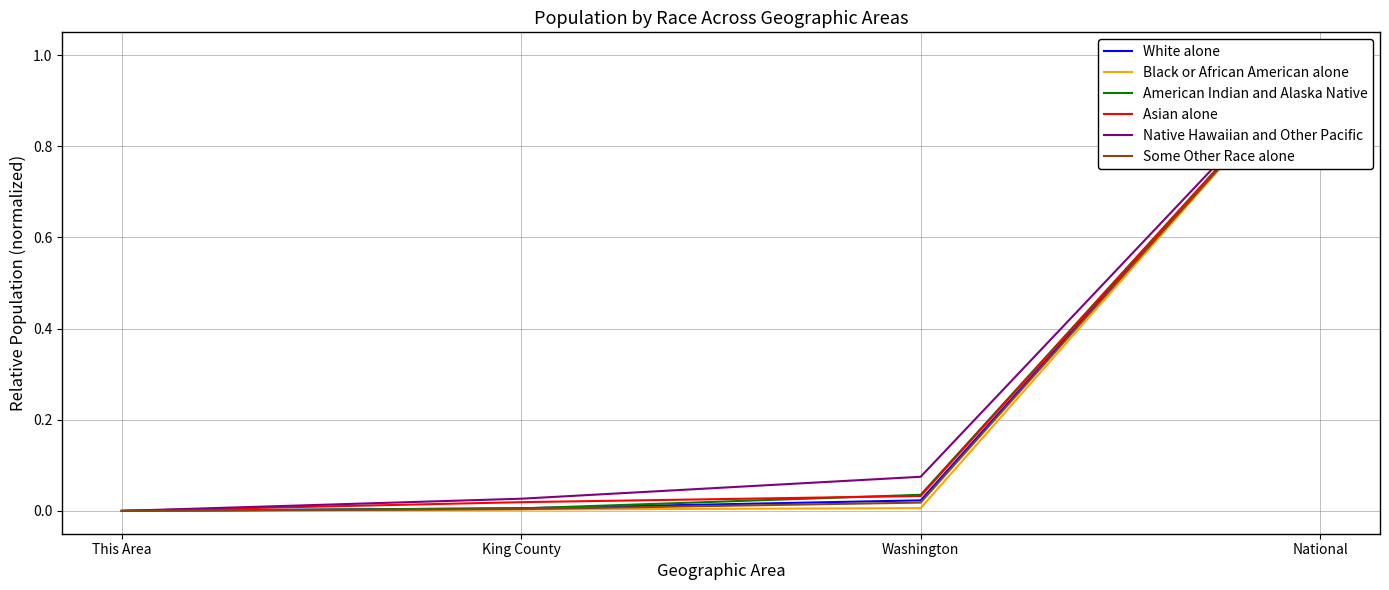

Is it true that Native Hawaiian and Other Pacific equals 0.0 at This Area?

False